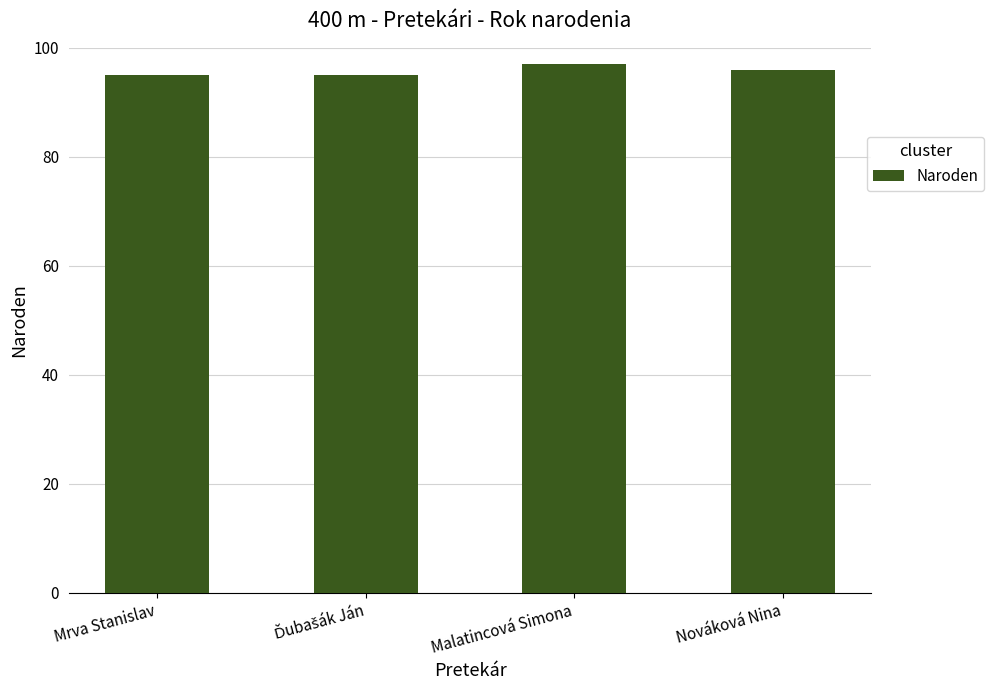

Reading right to left, transcribe all the data shown in this chart.

96	97	95	95